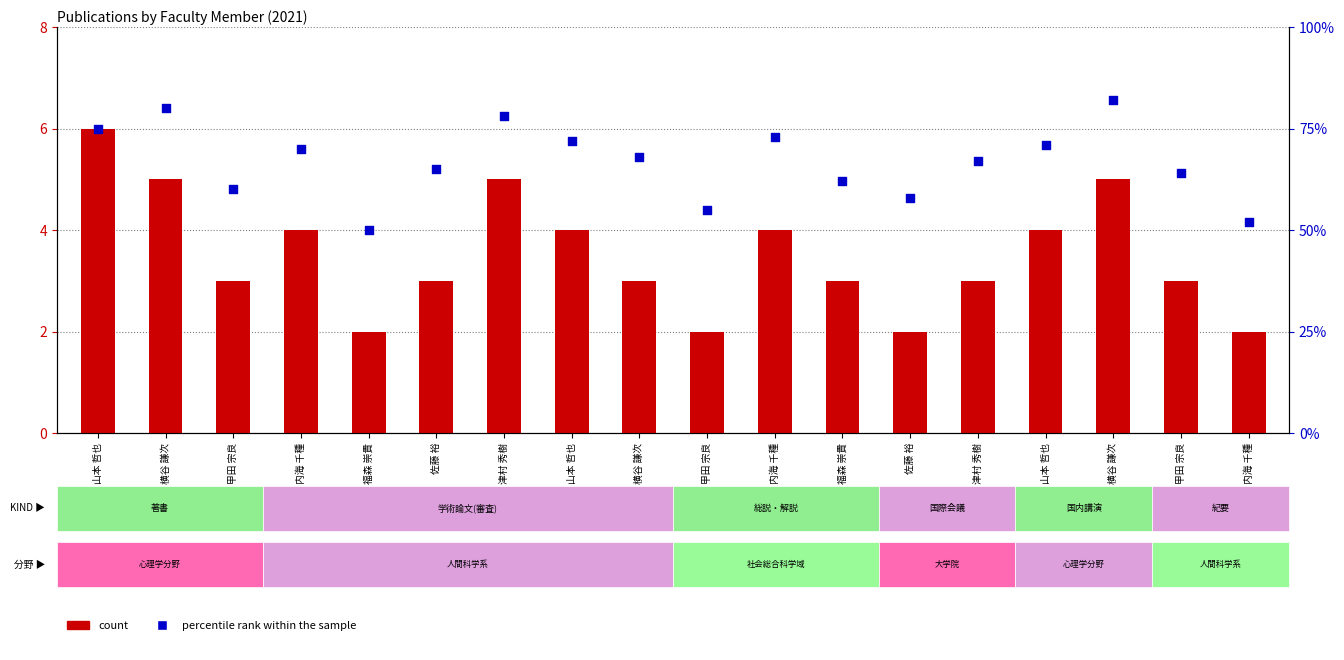

What are all the series names shown in the legend?

count, percentile rank within the sample